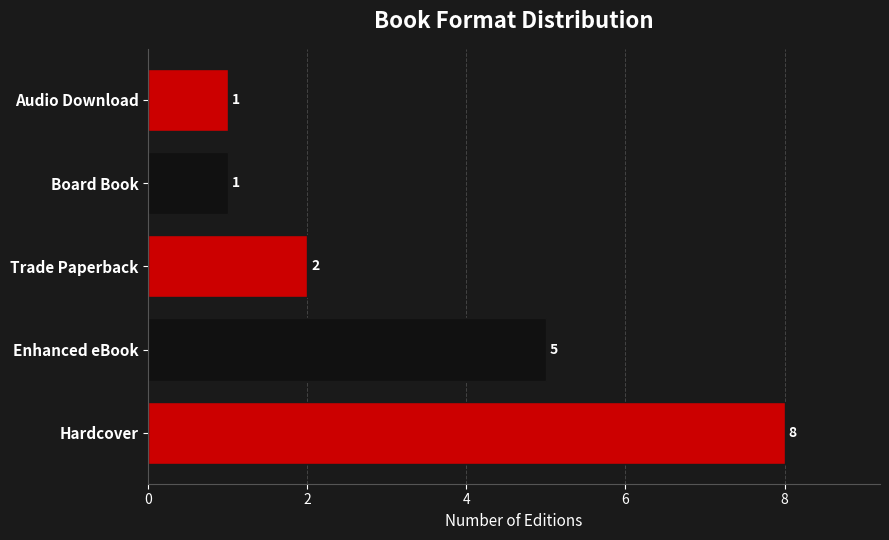

How many bars are there in total?

5